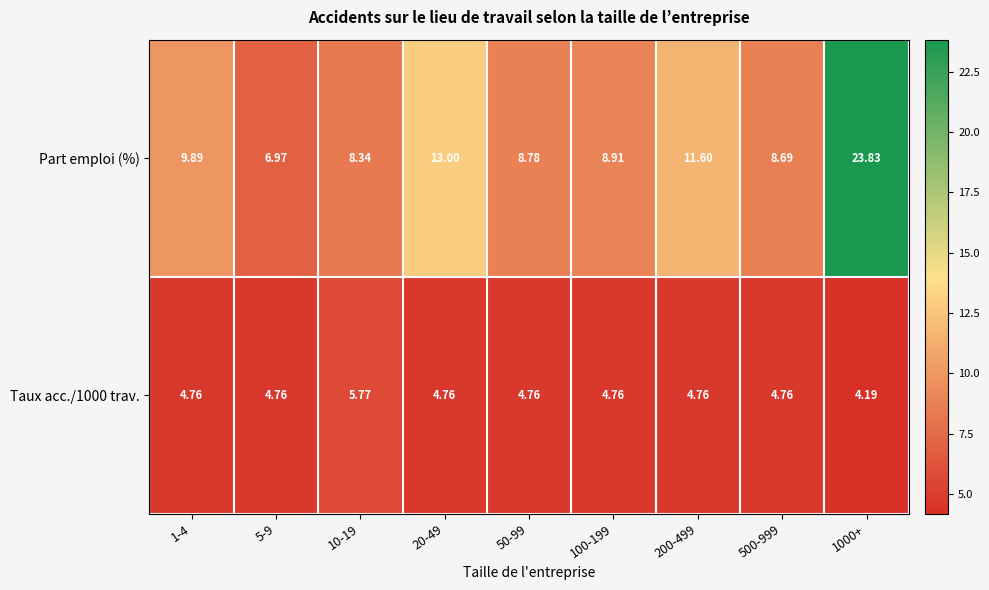

Is the value of Taux acc./1000 trav. at 1000+ greater than the value of Part emploi (%) at 20-49?

No